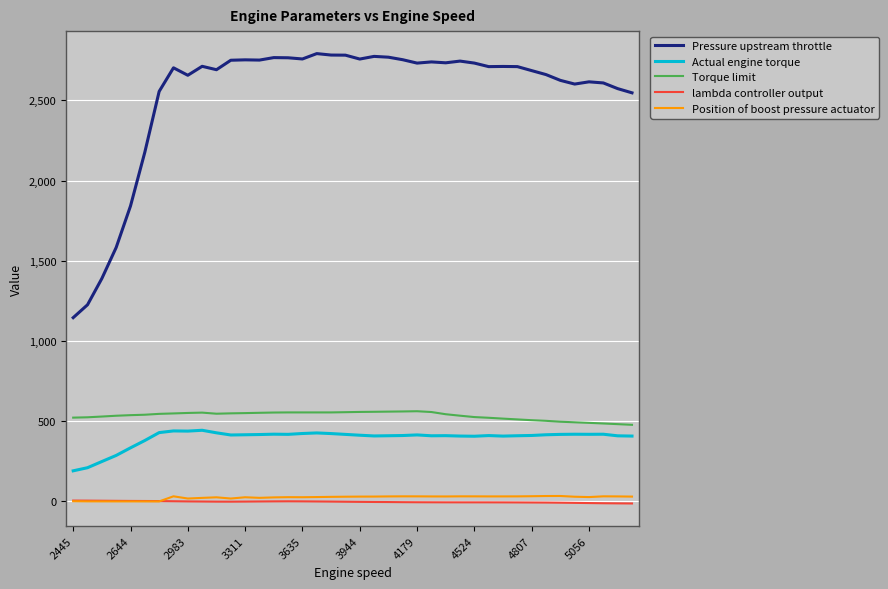

Which series has the largest range (max minus min)?

Pressure upstream throttle